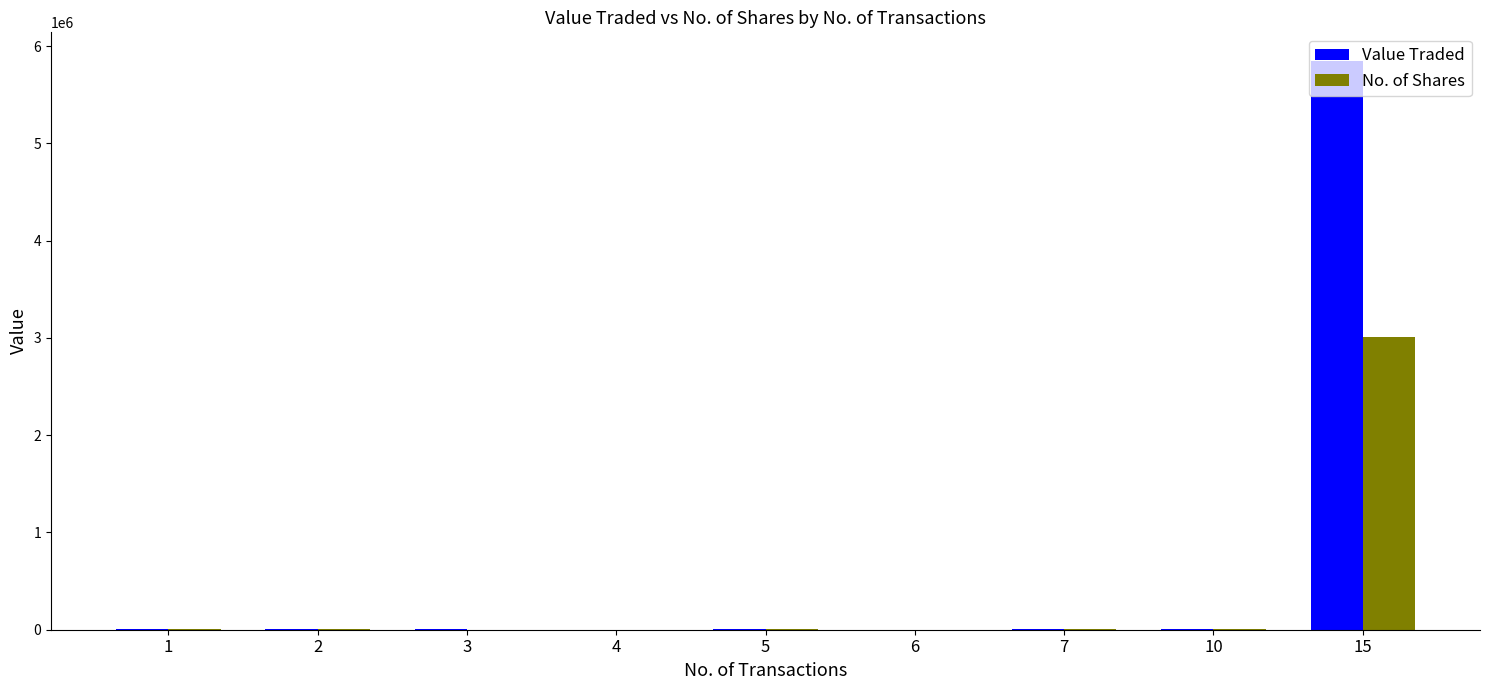

Is the value of Value Traded at 15 greater than the value of No. of Shares at 7?

Yes